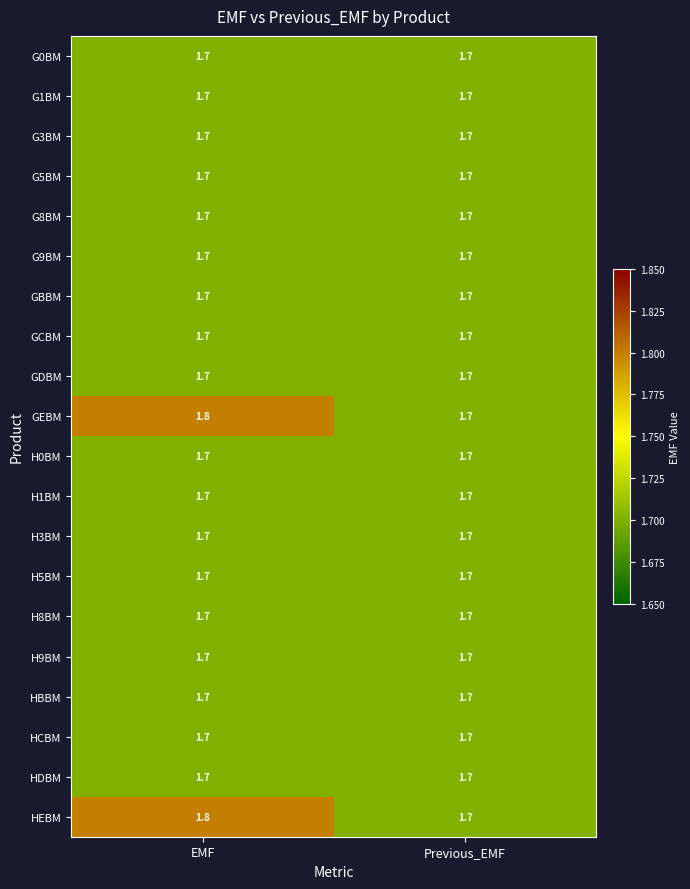

At which category is the sum across all series the highest?

EMF